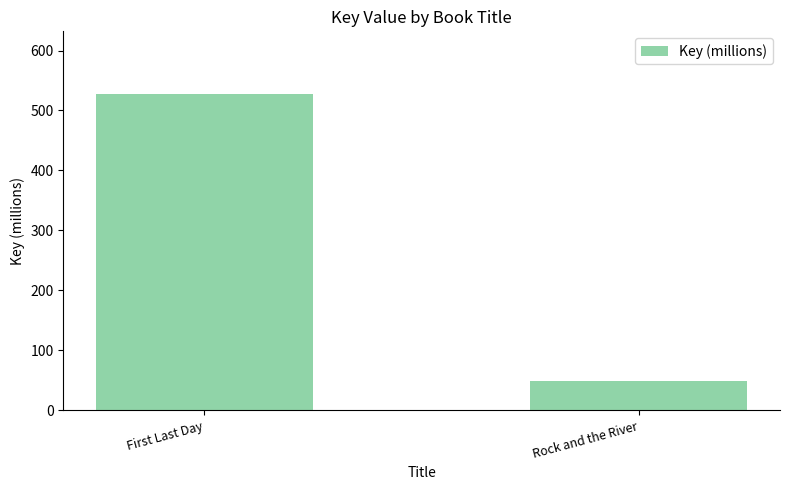

At which label is the value closest to 287?

Rock and the River